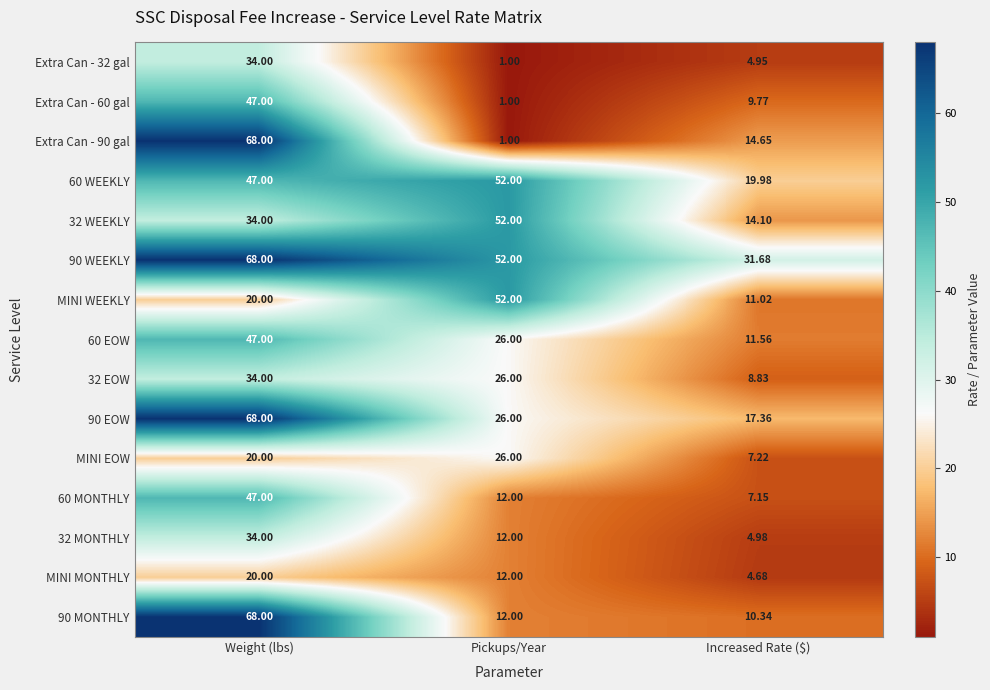

Between Pickups/Year and Increased Rate ($), which series saw the biggest shift?

MINI WEEKLY